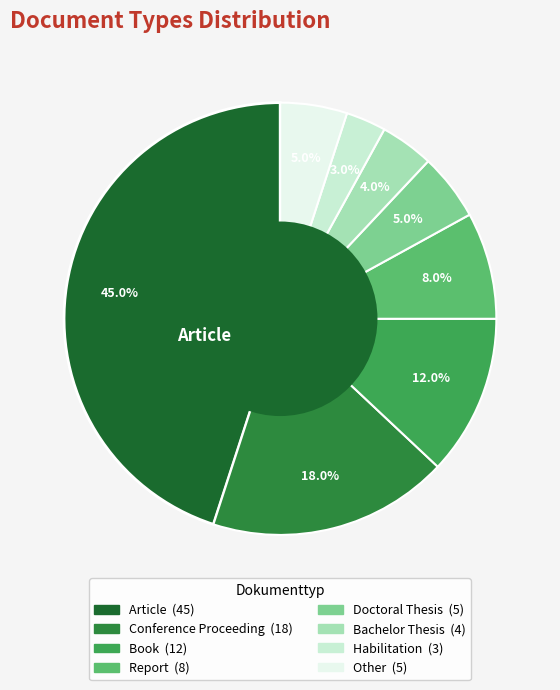

What is the smallest slice in the pie chart?

Habilitation